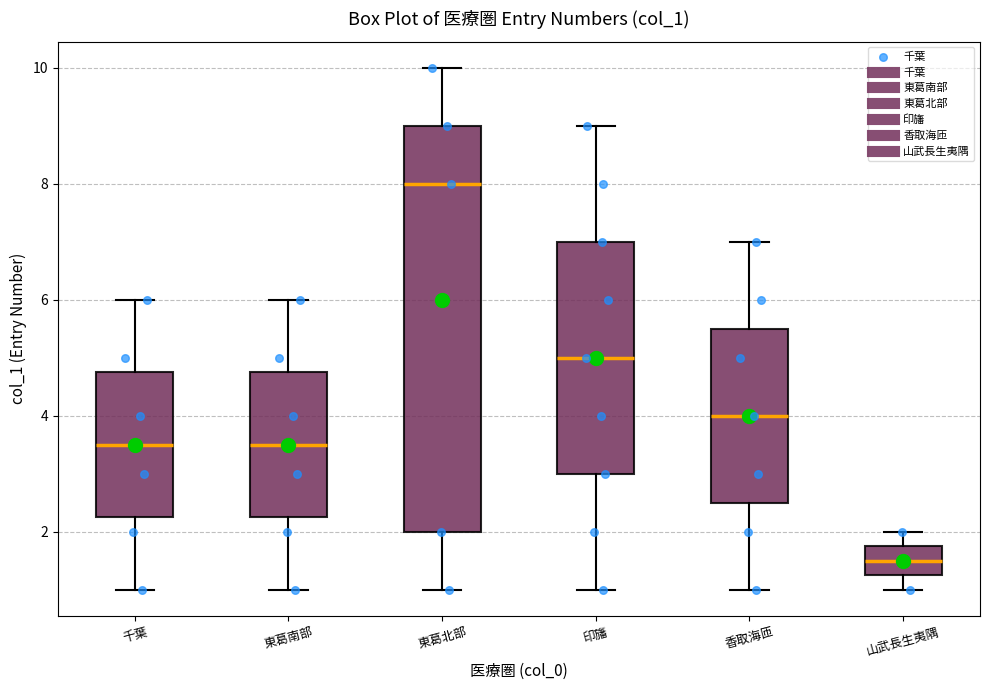

Reading left to right, transcribe this box plot: for each box, give where its median line is, the range the box spans, and where its two whiskers end, as read against the y-axis. The values are not printed on the chart, so give them approximately, as read against the axis.

千葉: median 3.6, box 2.2 to 4.8, whiskers 1.0 to 6.0
東葛南部: median 3.6, box 2.2 to 4.8, whiskers 1.0 to 6.0
東葛北部: median 8.0, box 2.0 to 9.0, whiskers 1.0 to 10.0
印旛: median 5.0, box 3.0 to 7.0, whiskers 1.0 to 9.0
香取海匝: median 4.0, box 2.6 to 5.6, whiskers 1.0 to 7.0
山武長生夷隅: median 1.6, box 1.2 to 1.8, whiskers 1.0 to 2.0